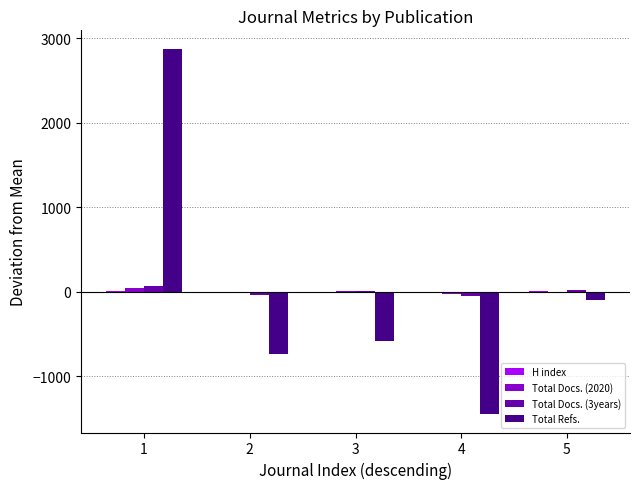

Between 1 and 5, which series saw the biggest shift?

Total Refs.